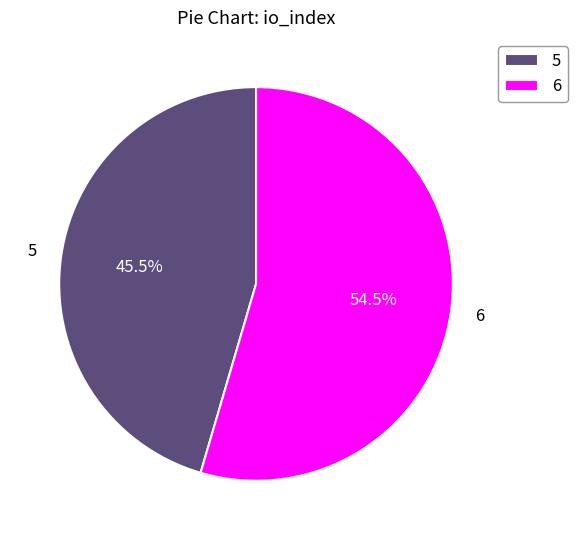

Rank the categories by value from lowest to highest.

5, 6